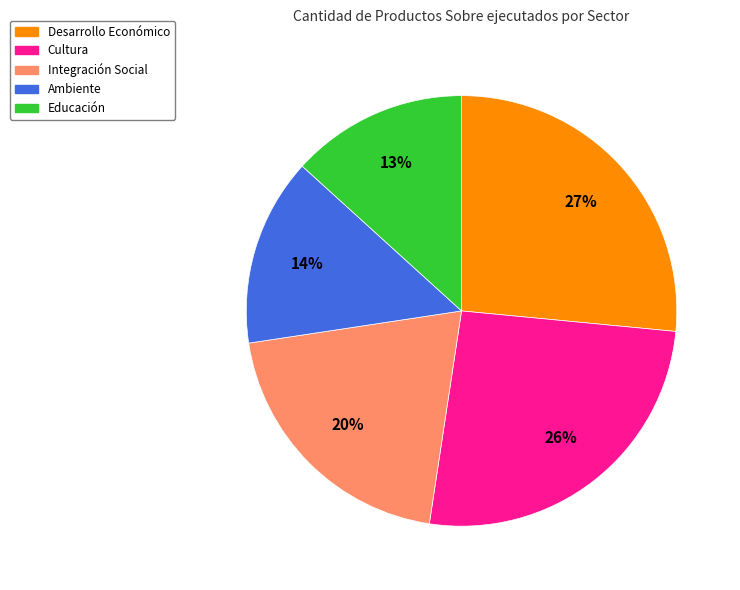

Is there a majority slice in this chart?

No